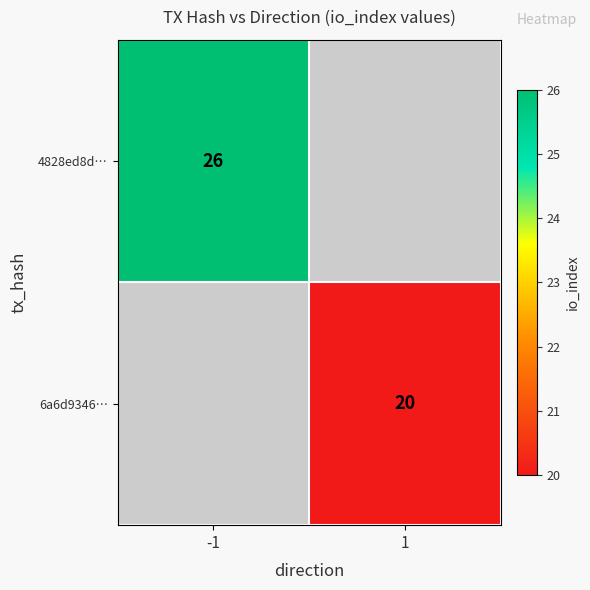

The value of 6a6d9346… at 1 is 9. True or false?

False